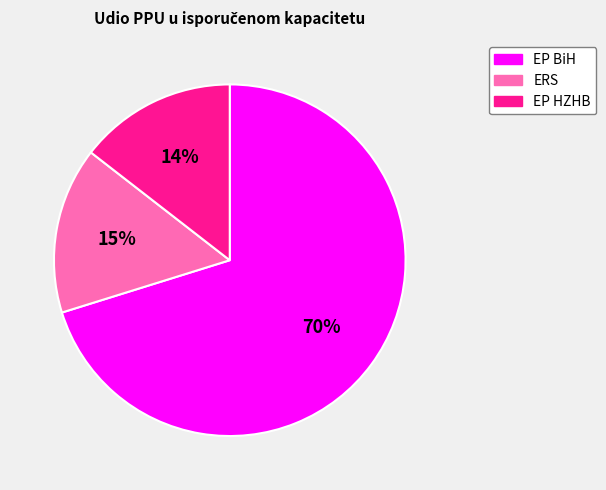

Approximately how many times larger is the value at EP HZHB compared to ERS?

0.9